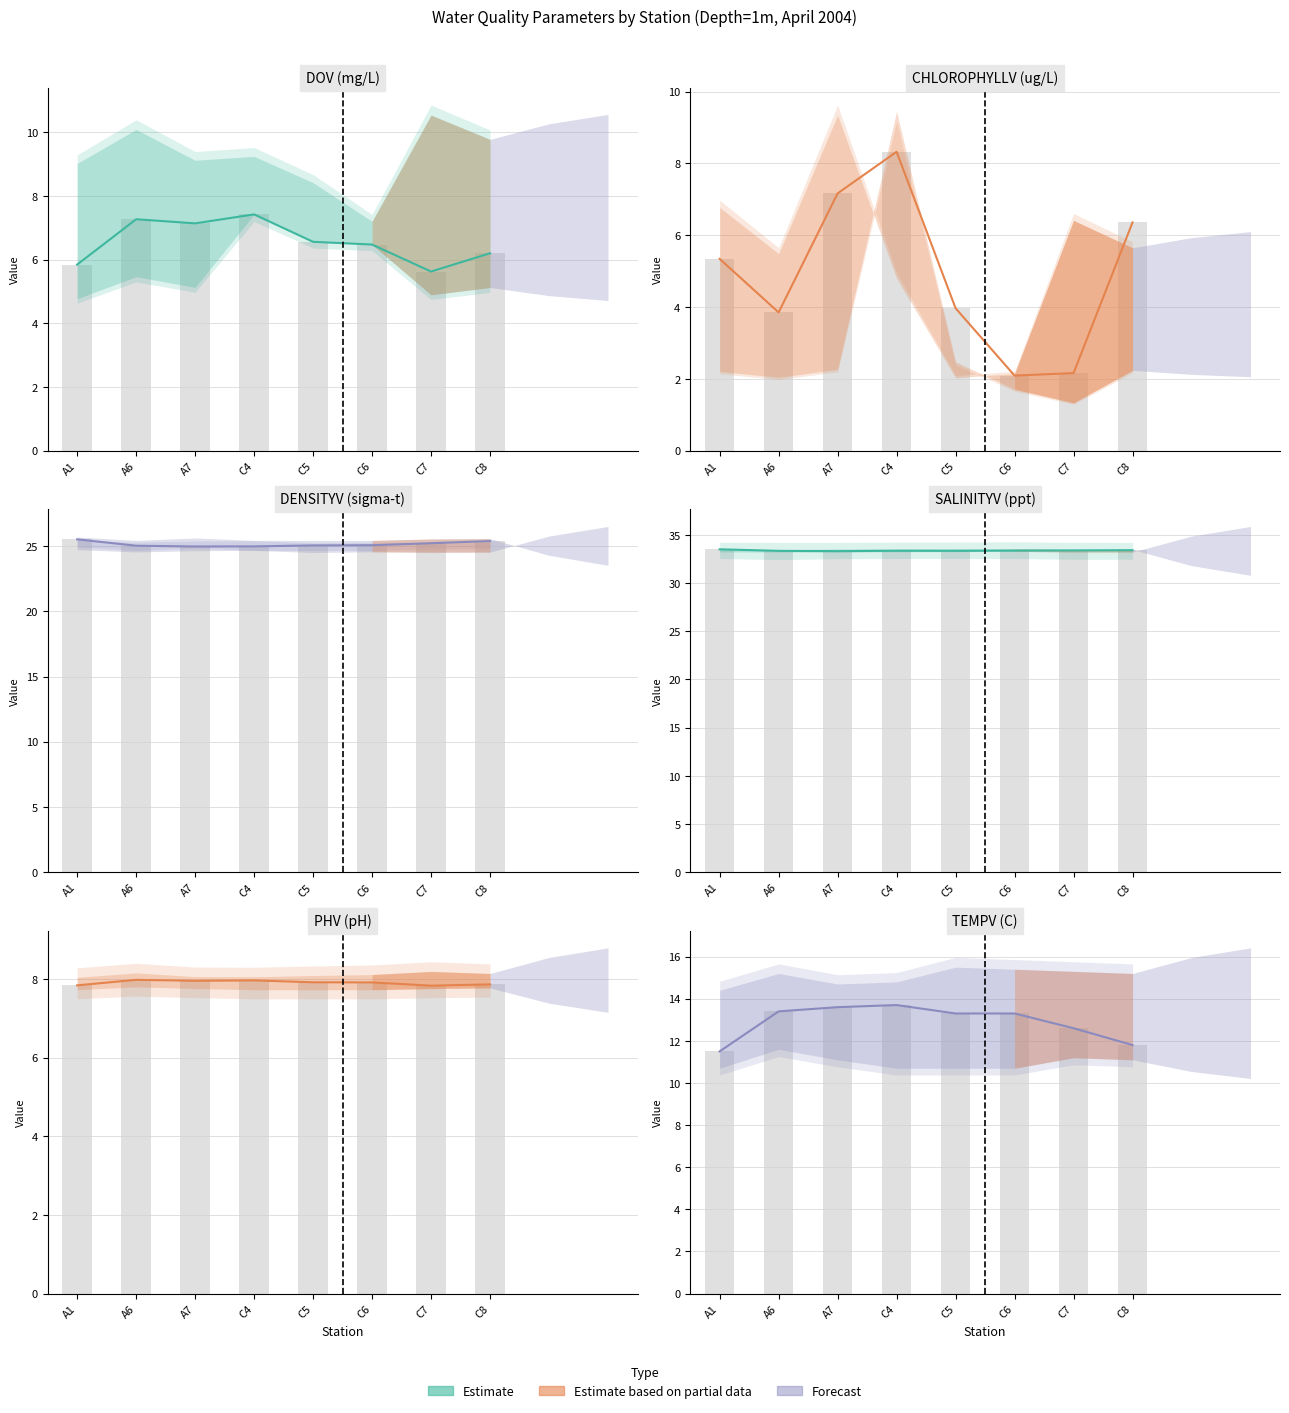

Which series has the largest total across all categories?

SALINITYV